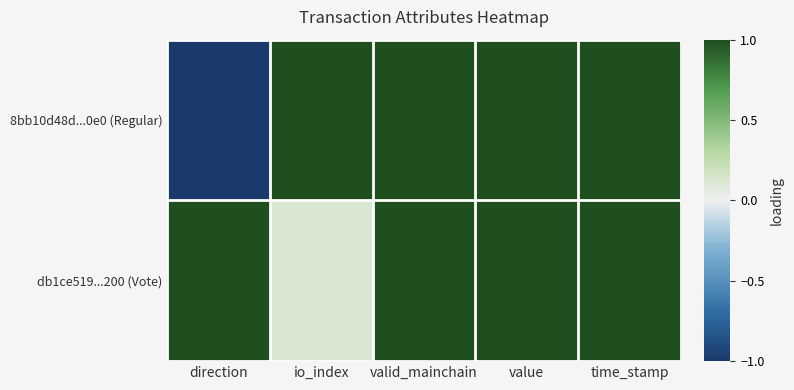

Reading right to left, transcribe all the data shown in this chart.

8bb10d48d...0e0 (Regular): time_stamp=1.0	value=1.0	valid_mainchain=1.0	io_index=1.0	direction=-1.0
db1ce519...200 (Vote): time_stamp=1.0	value=1.0	valid_mainchain=1.0	io_index=0.1	direction=1.0